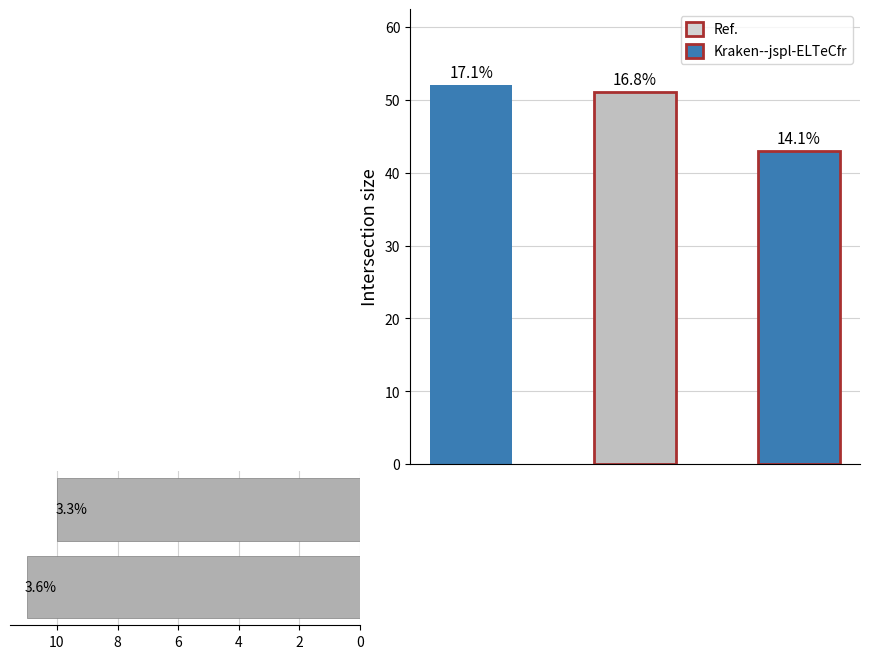

Is it true that event_total_score equals 16 at Matthew MacArthur?

False